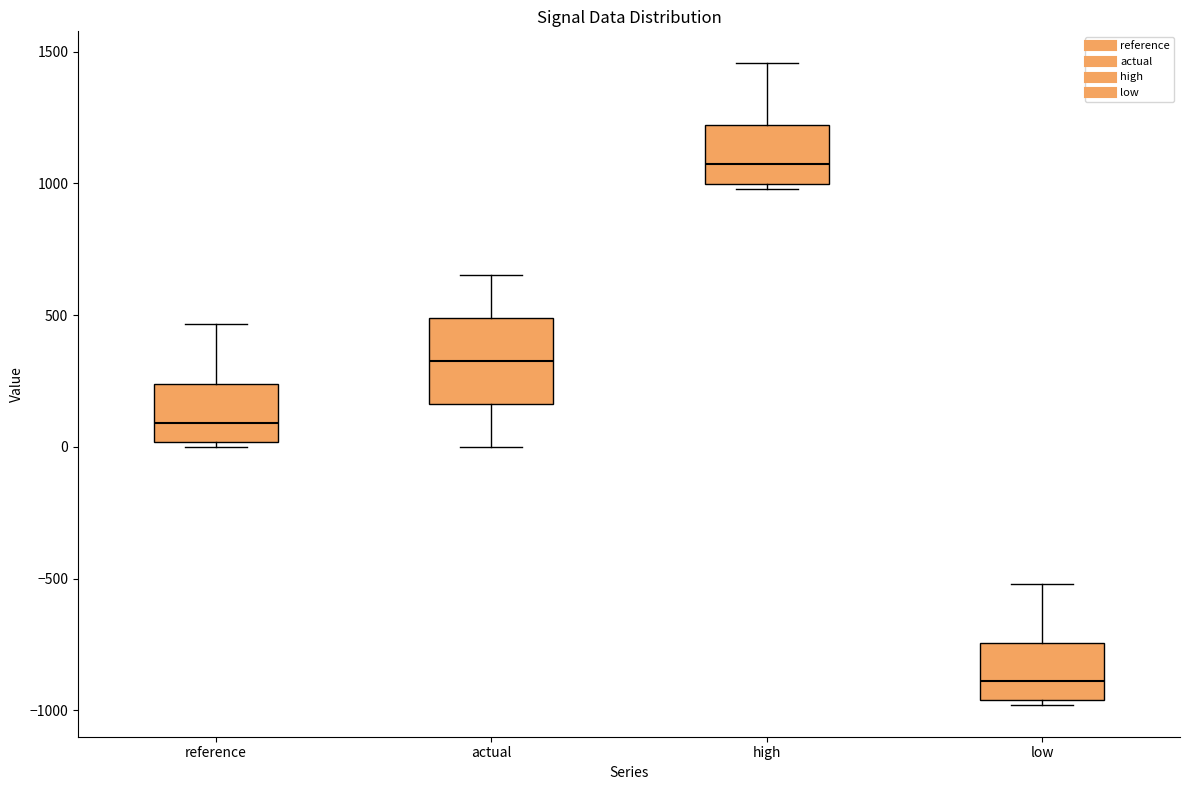

Which box's median line is the lowest?

low